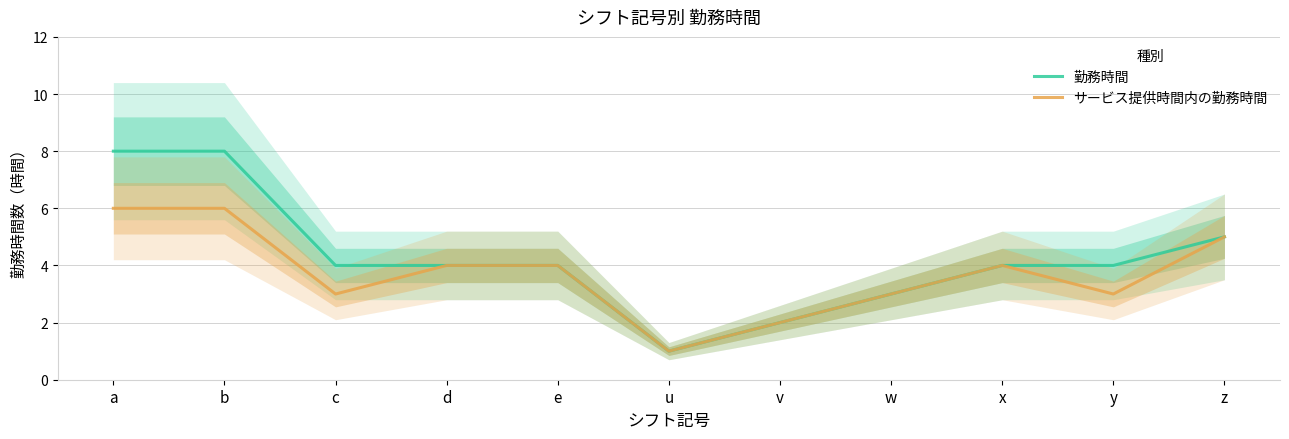

At how many categories does at least one series exceed 3?

8